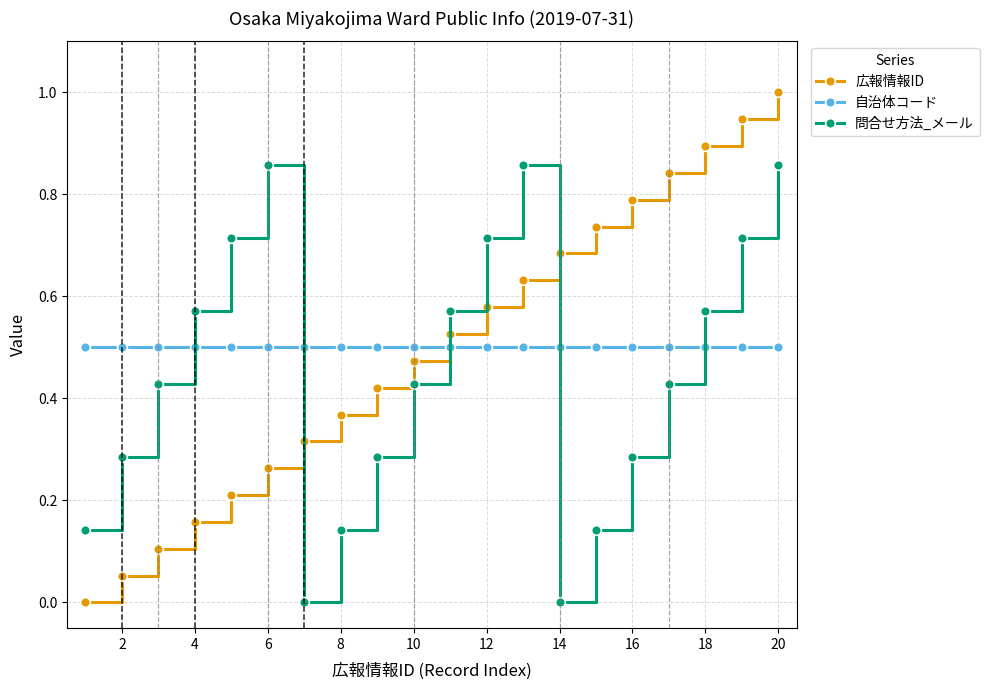

Which series has the widest spread of values?

広報情報ID